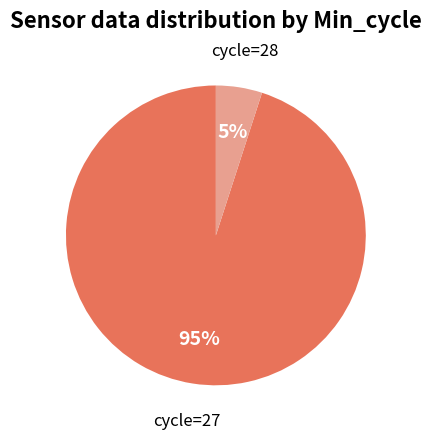

Which has a higher value, cycle=28 or cycle=27?

cycle=27